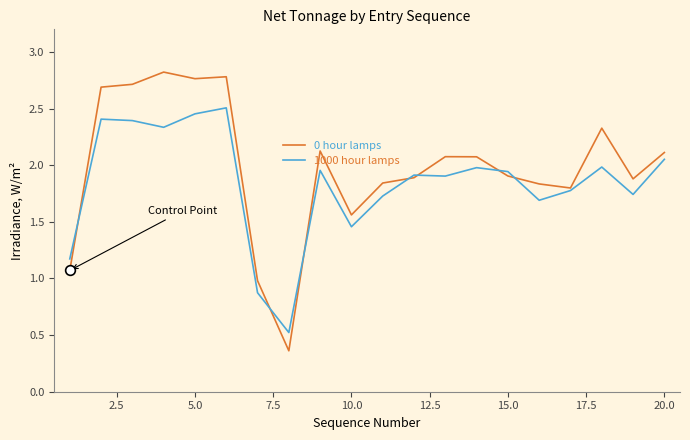

Is this an area chart (filled region under the line)?

No